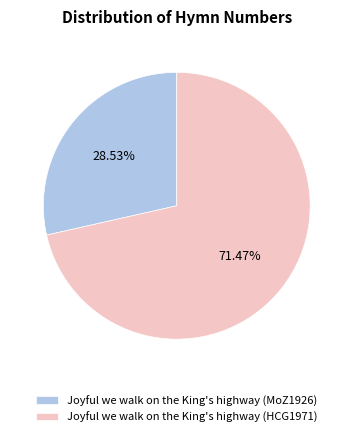

What is the largest slice in the pie chart?

Joyful we walk on the King's highway (HCG1971)